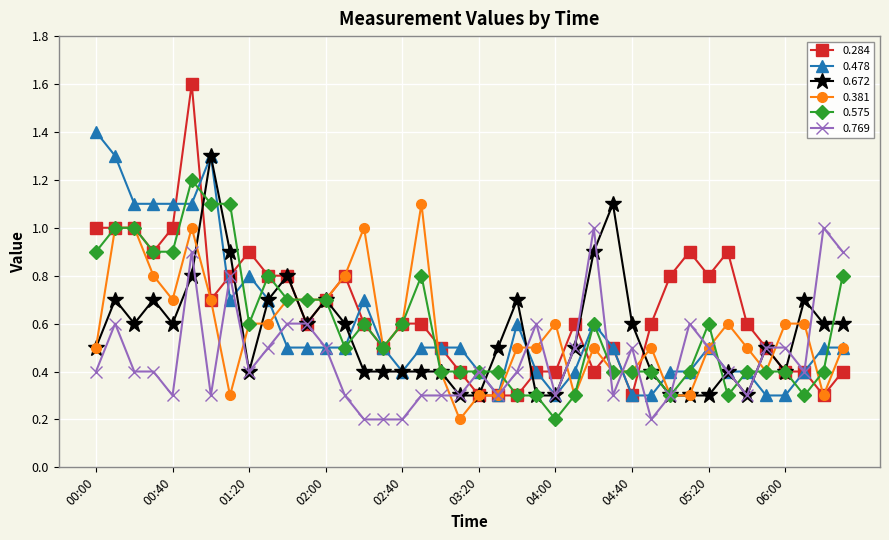

True or false: 0.284 has more than 1 points higher than both neighbors.

True